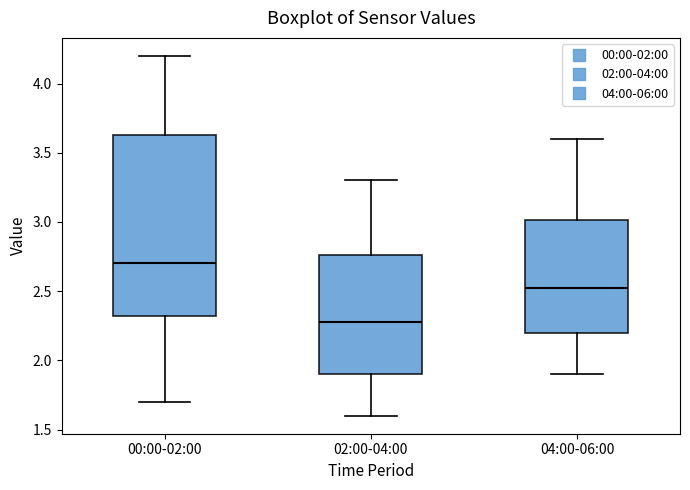

Reading left to right, transcribe this box plot: for each box, give where its median line is, the range the box spans, and where its two whiskers end, as read against the y-axis. The values are not printed on the chart, so give them approximately, as read against the axis.

00:00-02:00: median 2.70, box 2.30 to 3.65, whiskers 1.70 to 4.20
02:00-04:00: median 2.30, box 1.90 to 2.75, whiskers 1.60 to 3.30
04:00-06:00: median 2.55, box 2.20 to 3.00, whiskers 1.90 to 3.60